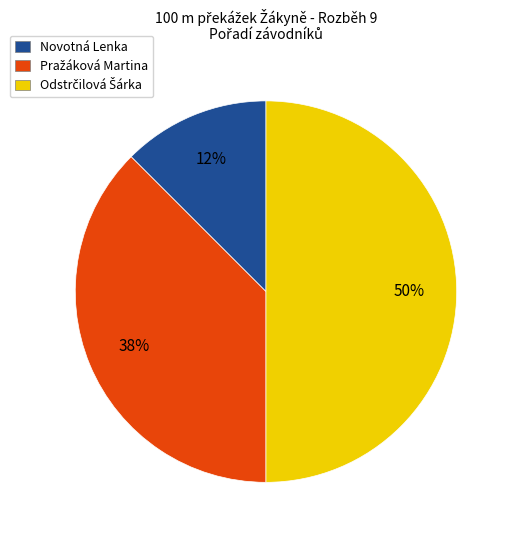

What is the smallest slice in the pie chart?

Novotná Lenka